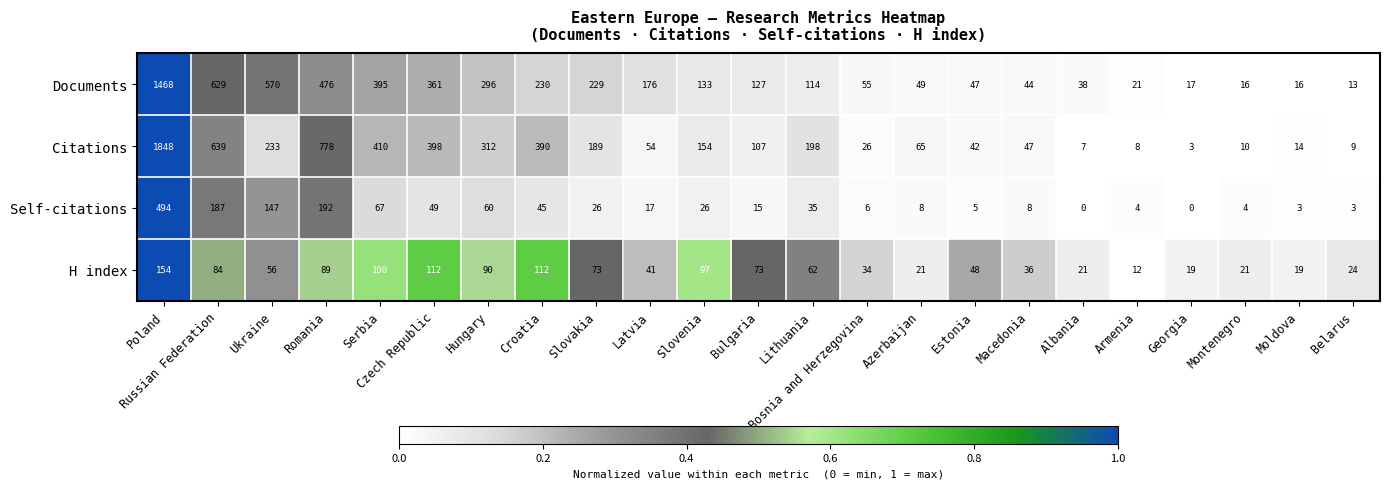

At Lithuania, list the series in order from largest to smallest.

Citations, Documents, H index, Self-citations